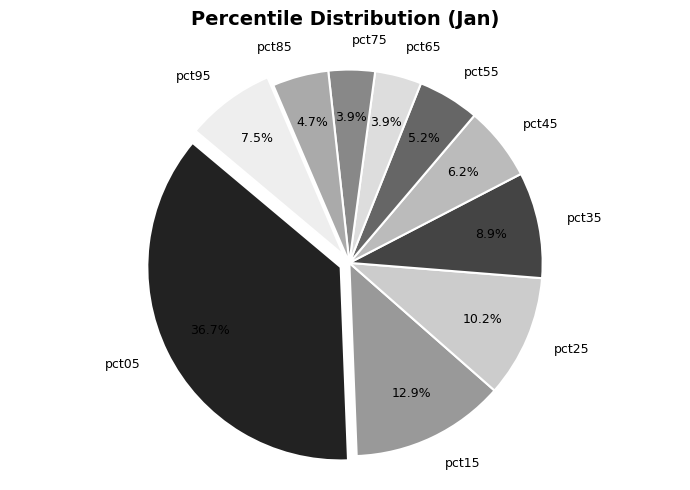

Which slice is the largest?

pct05